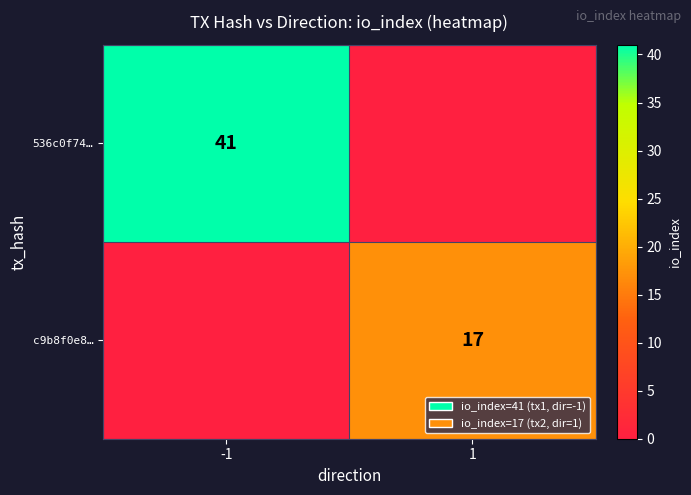

Which has a higher value, 1 or -1?

-1